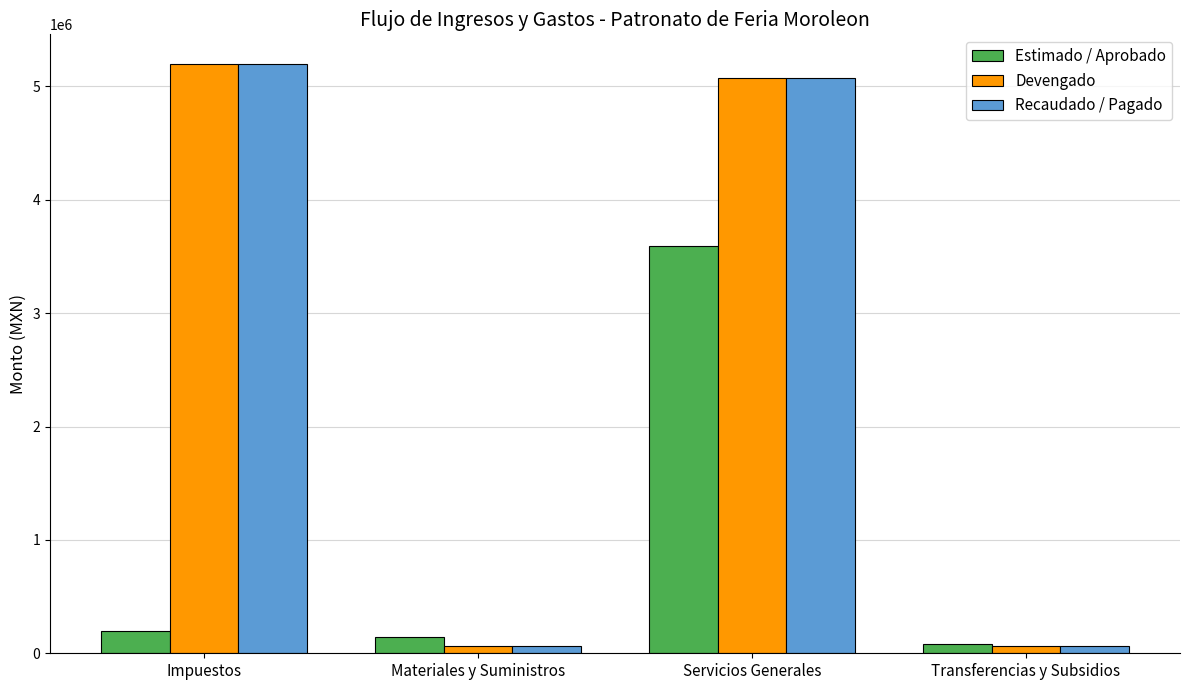

At how many categories does at least one series exceed 2731936?

2